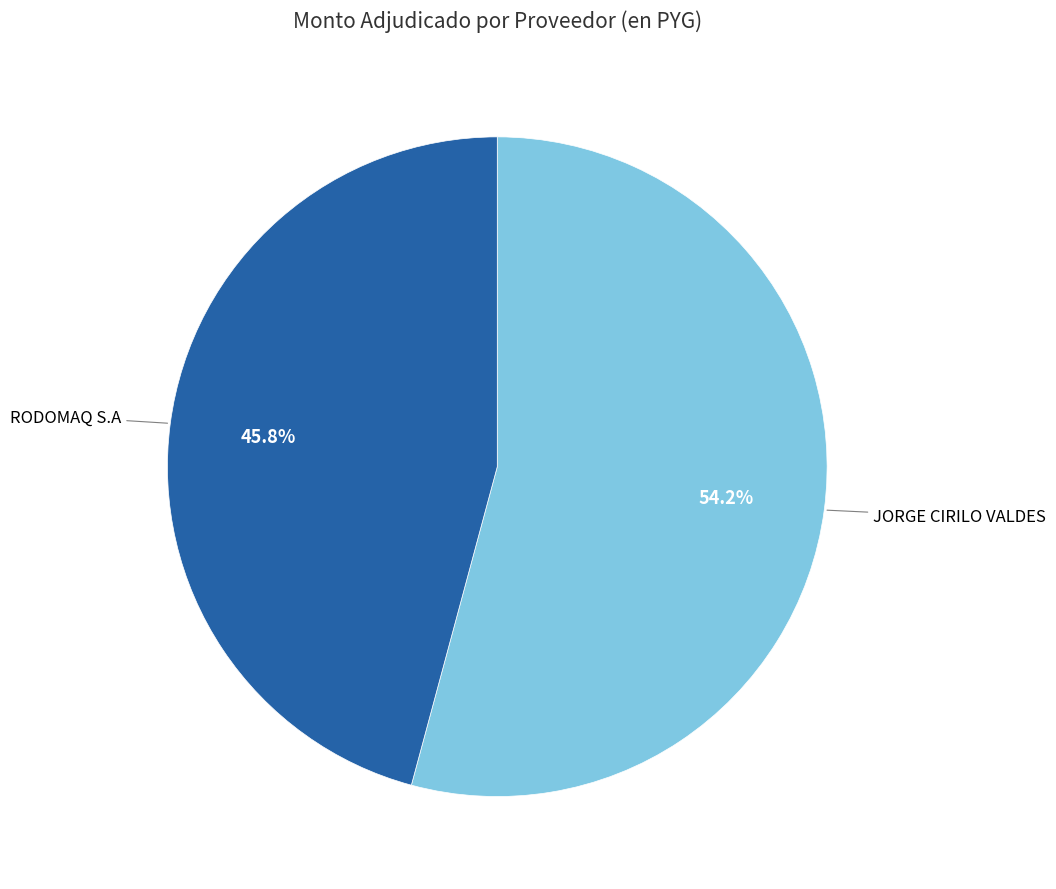

To the nearest percent, what is the difference between the JORGE CIRILO VALDES and RODOMAQ S.A slice percentages?

8%